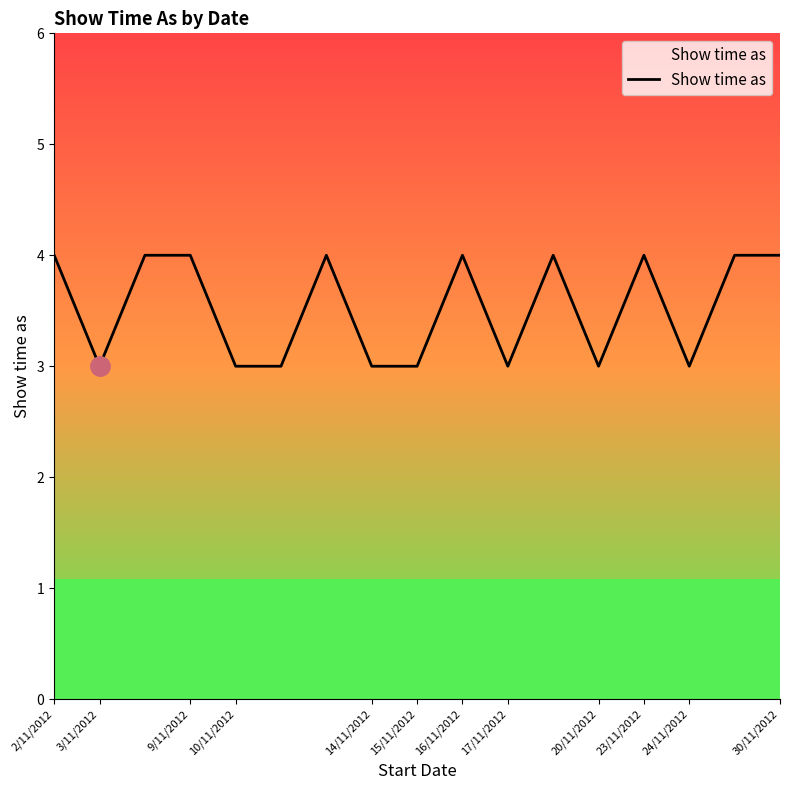

What is the minimum value shown in the chart?

3